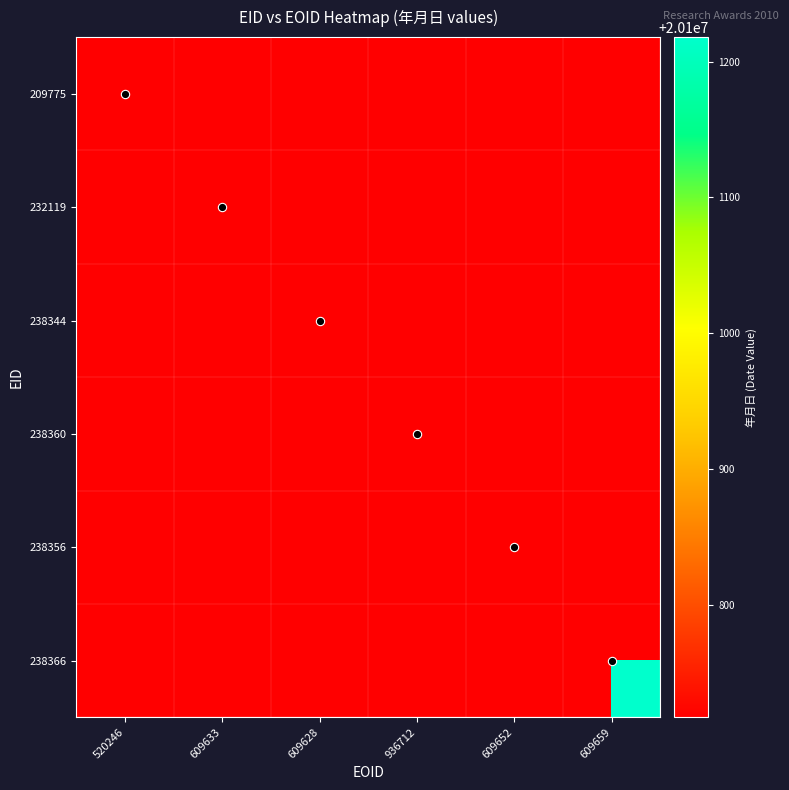

Reading left to right, what are all the values shown in this chart?

209775: 520246=20100717.0	609633=18426116.5	609628=16751015.0	936712=15075913.5	609652=13400812.0	609659=11725710.5
232119: 520246=18426116.5	609633=20100922.0	609628=18426116.5	936712=16751015.0	609652=15075913.5	609659=13400812.0
238344: 520246=16751015.0	609633=18426116.5	609628=20100929.0	936712=18426116.5	609652=16751015.0	609659=15075913.5
238360: 520246=15075913.5	609633=16751015.0	609628=18426116.5	936712=20101120.0	609652=18426116.5	609659=16751015.0
238356: 520246=13400812.0	609633=15075913.5	609628=16751015.0	936712=18426116.5	609652=20101206.0	609659=18426116.5
238366: 520246=11725710.5	609633=13400812.0	609628=15075913.5	936712=16751015.0	609652=18426116.5	609659=20101218.0